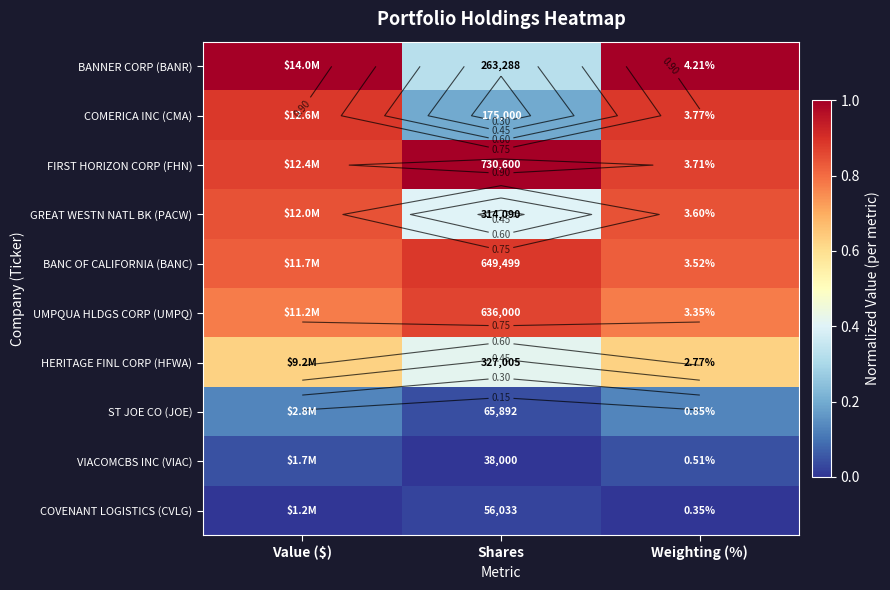

Which category has the lowest value in the ST JOE CO (JOE) series?

Shares